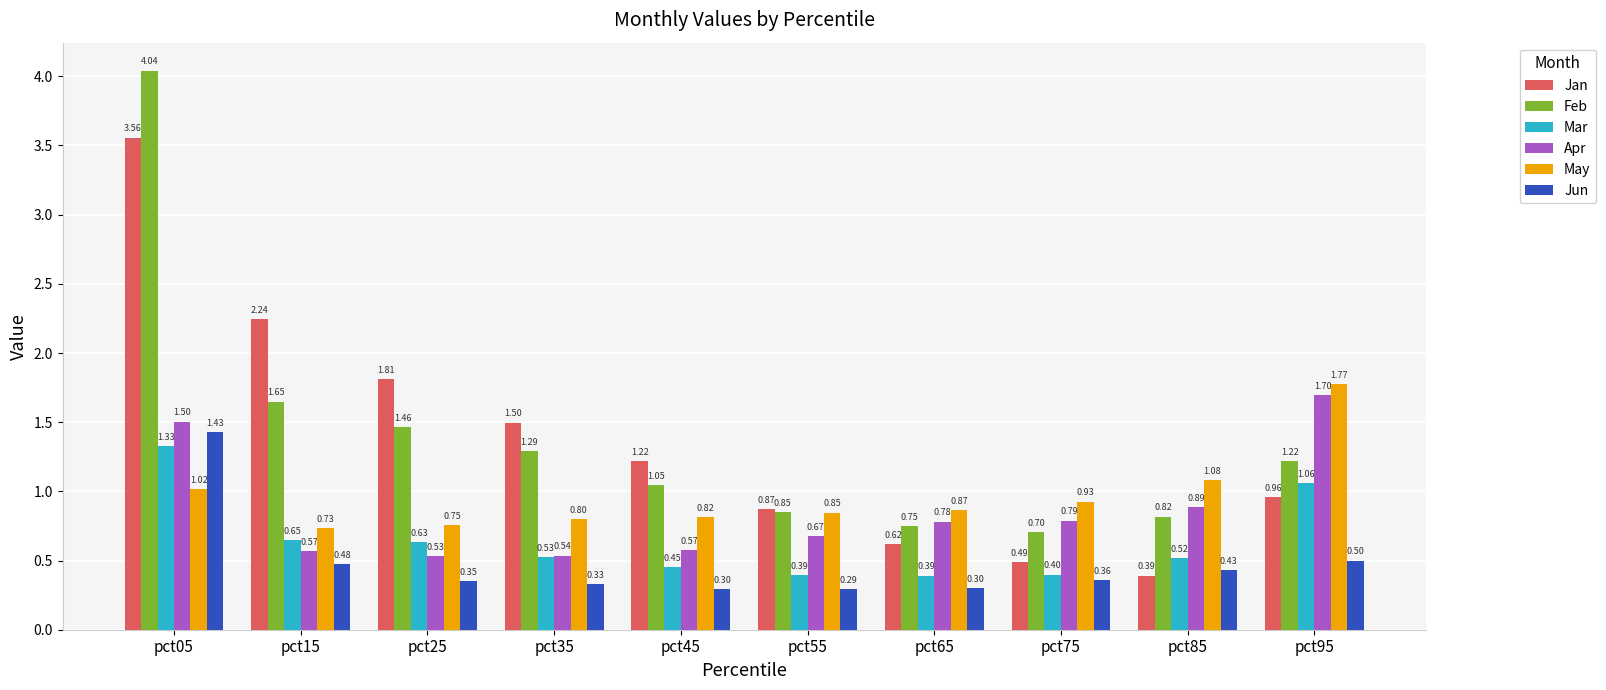

Which series has the widest spread of values?

Feb